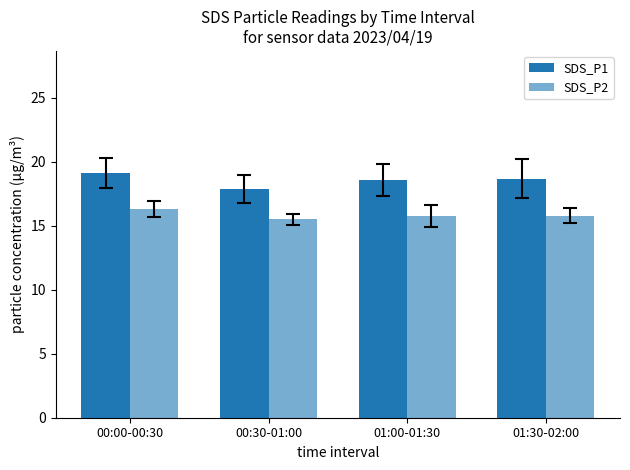

Reading left to right, what are all the values shown in this chart?

SDS_P1: 00:00-00:30=19.1	00:30-01:00=17.9	01:00-01:30=18.5	01:30-02:00=18.7
SDS_P2: 00:00-00:30=16.3	00:30-01:00=15.5	01:00-01:30=15.8	01:30-02:00=15.8